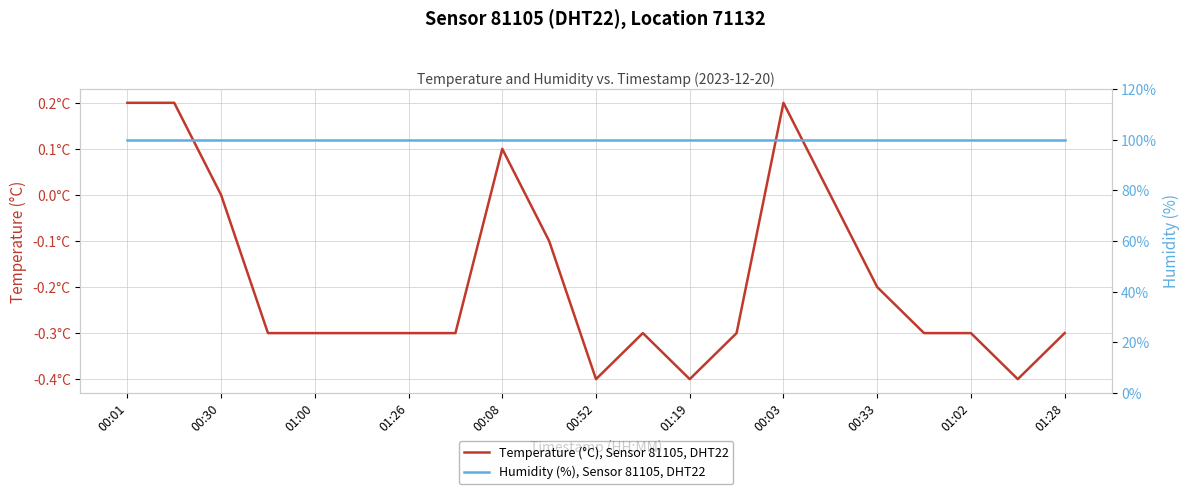

Rank the series by their average value, from highest to lowest.

Humidity (%), Sensor 81105, DHT22, Temperature (°C), Sensor 81105, DHT22